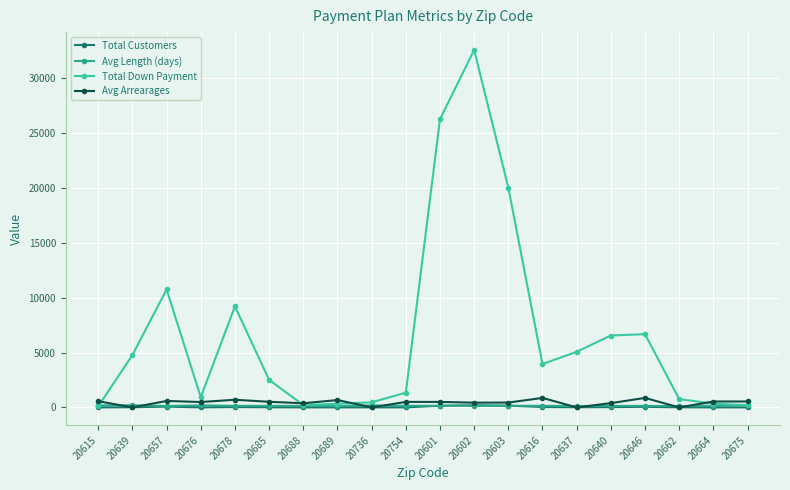

Is it true that Avg Length (days) equals 120 at 20689?

True